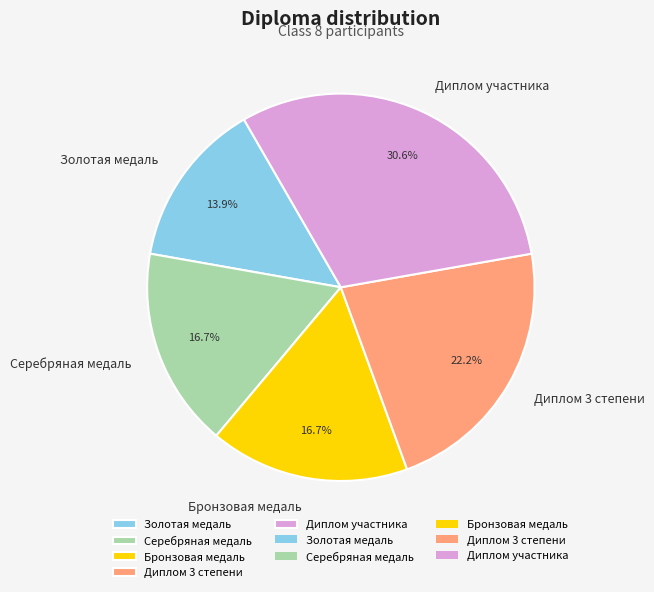

Combined, do Бронзовая медаль and Серебряная медаль account for over 50%?

No